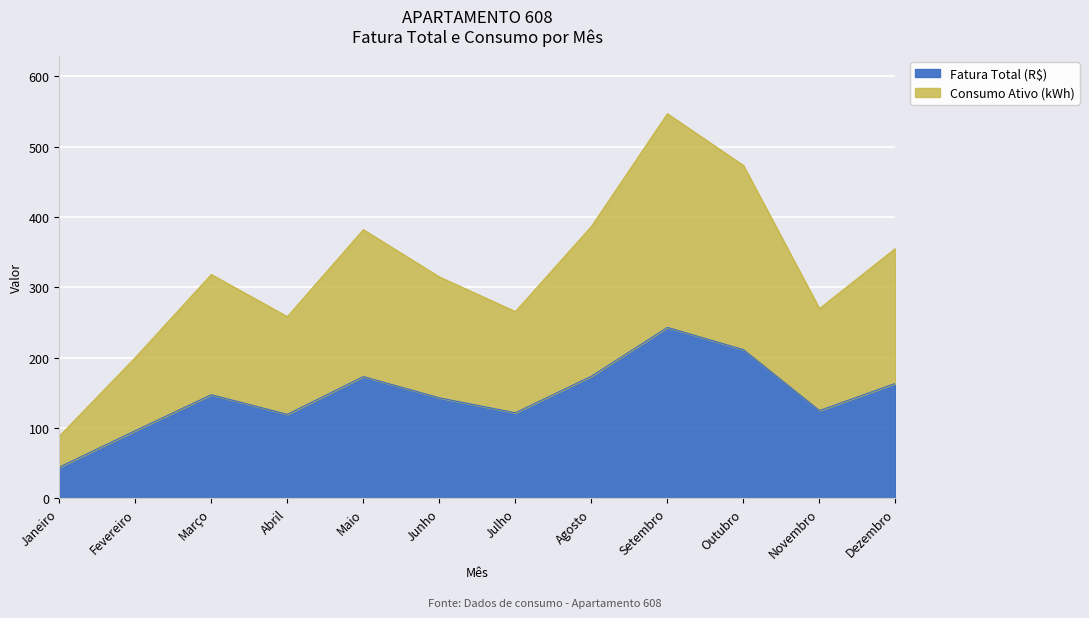

The value of Fatura Total (R$) at Setembro is 101.4. True or false?

False